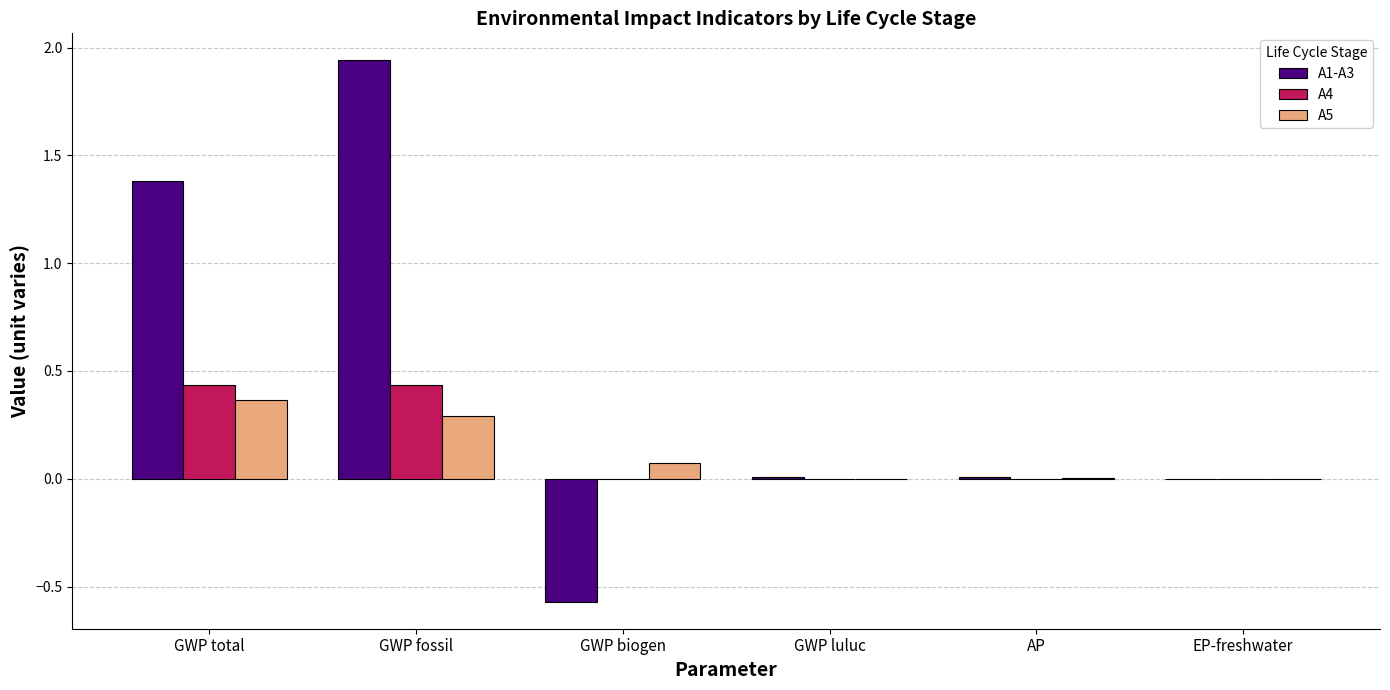

What is the total value across all series at GWP total?

2.2